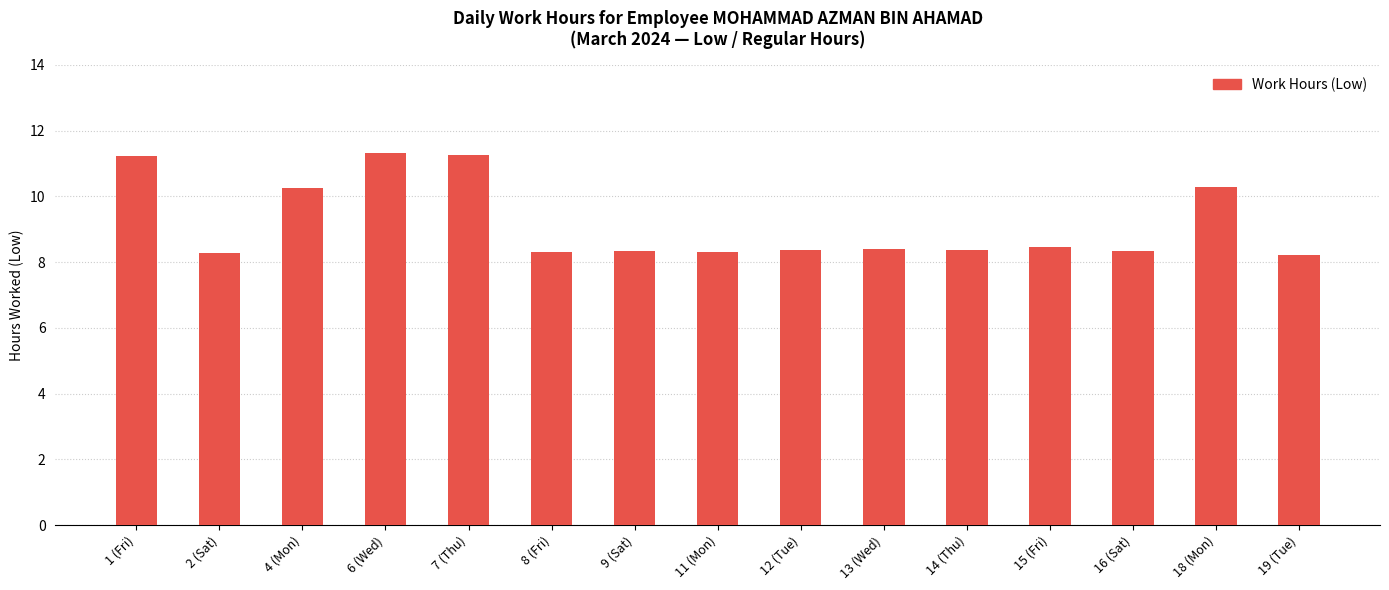

What is the label of the 11th bar from the right?

7 (Thu)